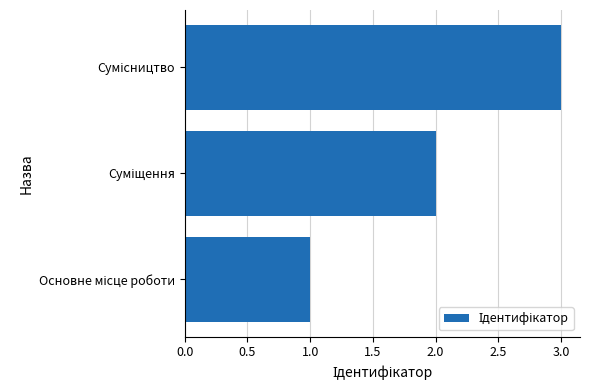

What is the sum of all values?

6